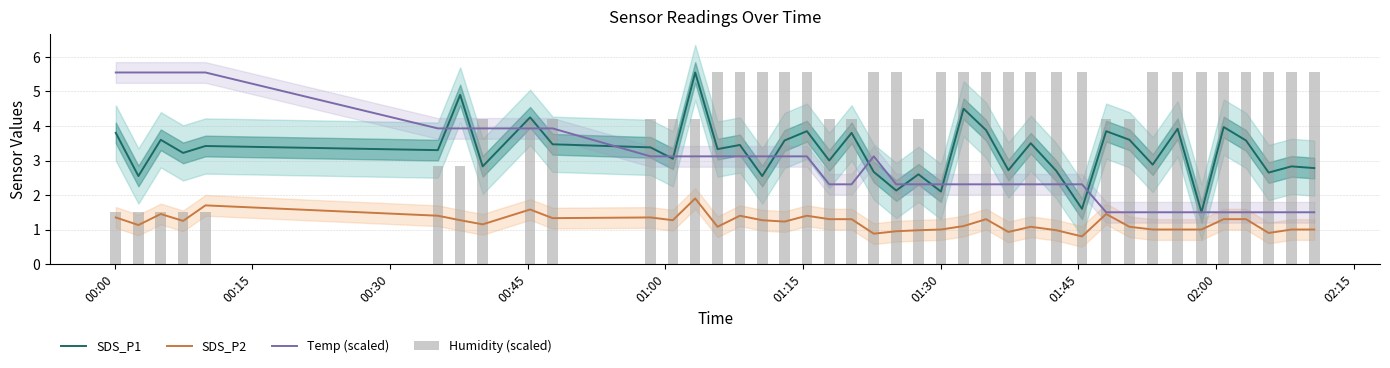

True or false: SDS_P1 and SDS_P2 cross at least once.

False